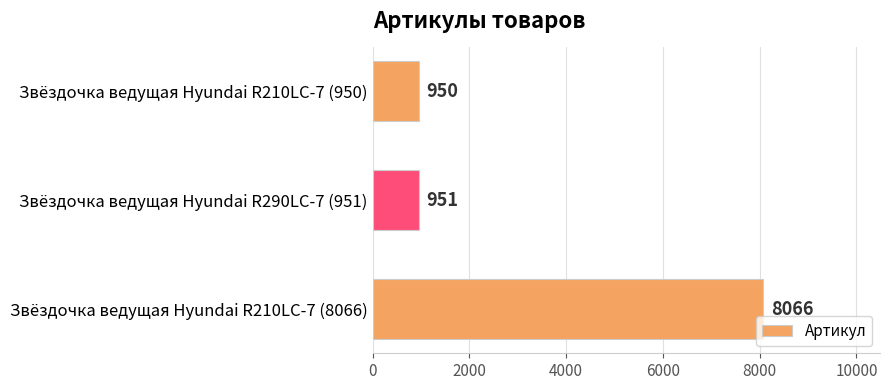

At which category does the chart reach its peak across all series?

Звёздочка ведущая Hyundai R210LC-7 (8066)